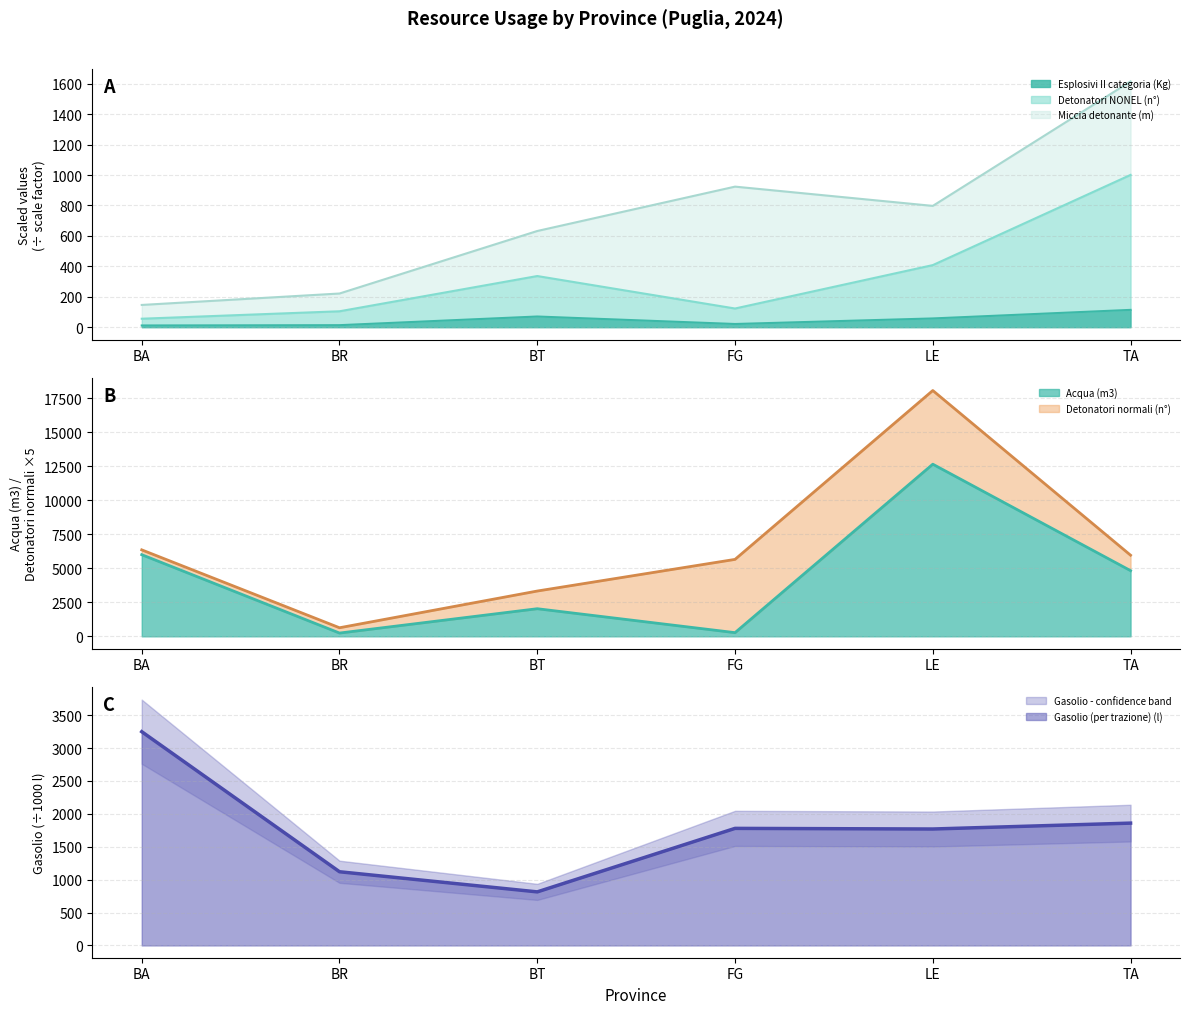

At which category does Esplosivi II categoria (Kg) reach its first local peak?

BT